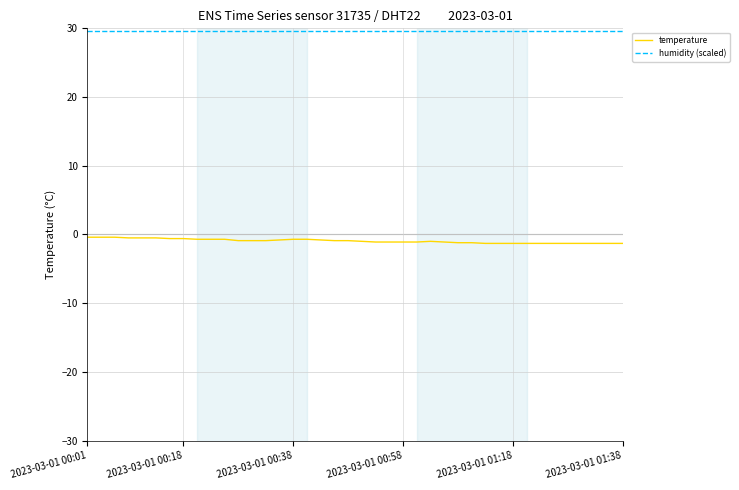

What is the minimum value for temperature?

-1.3